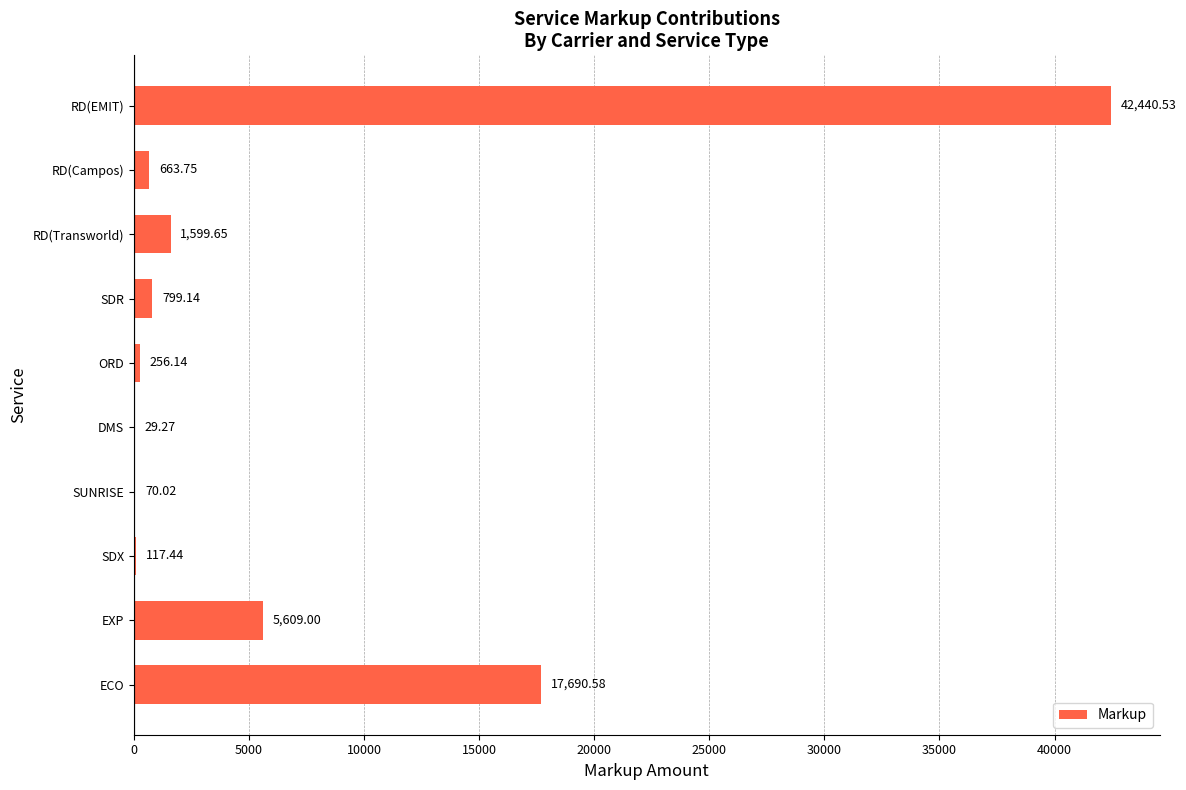

What is the change in value from DMS to SDR?

+769.9